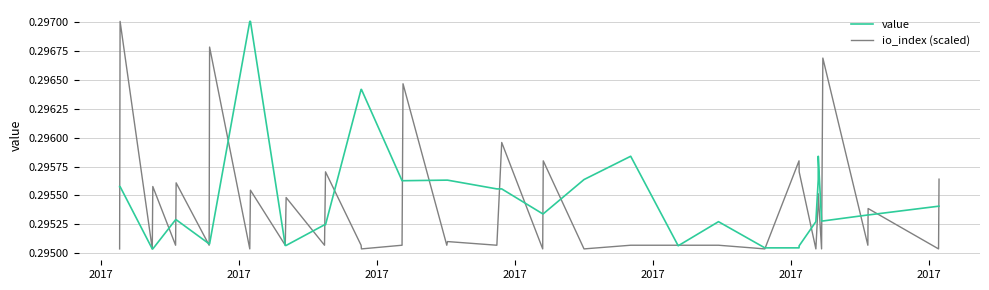

What is the minimum value shown in the chart?

0.3